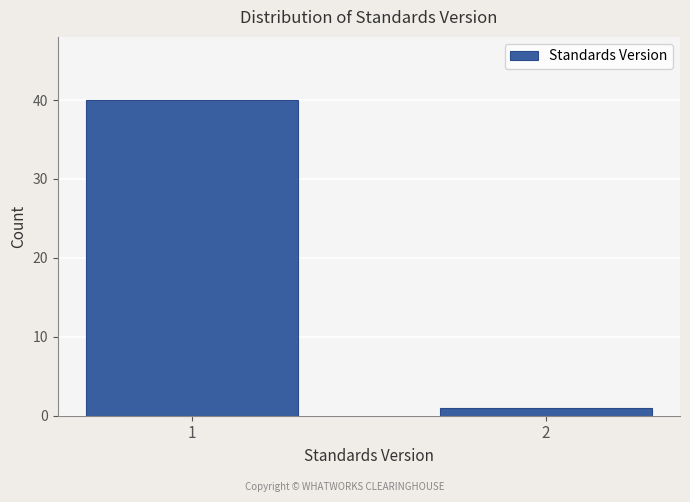

Reading left to right, what are all the values shown in this chart?

40	1